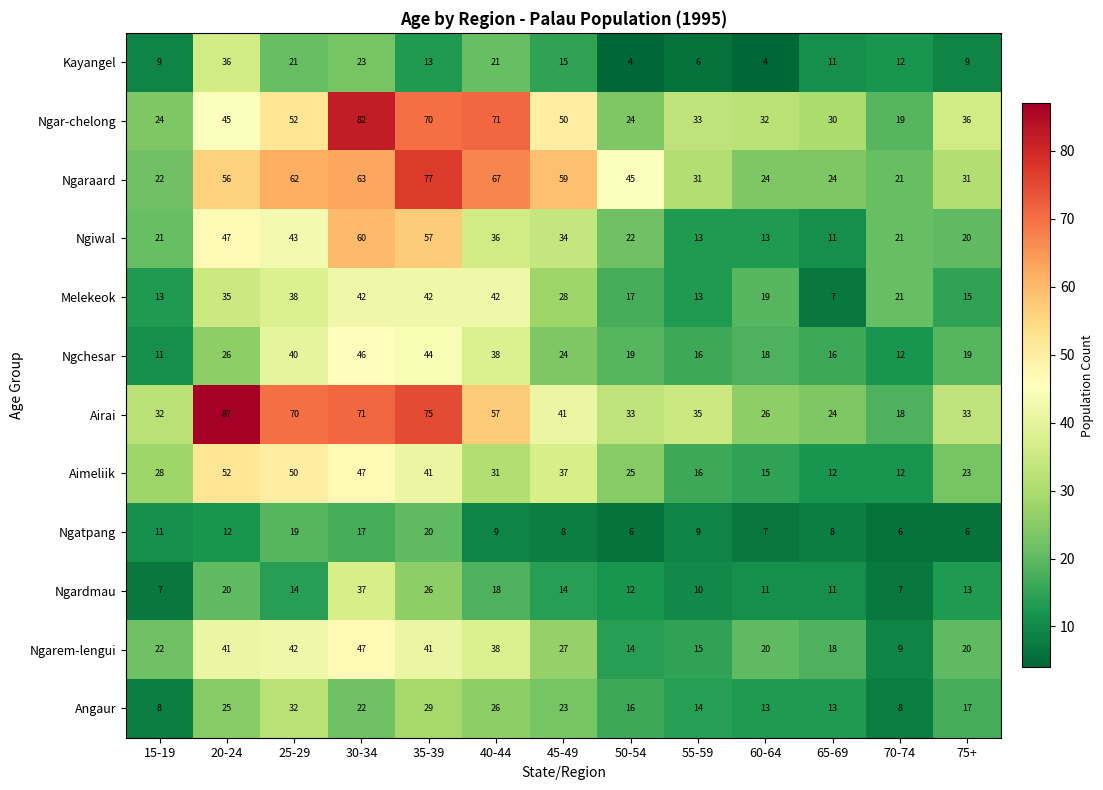

At how many categories does at least one series exceed 55?

6